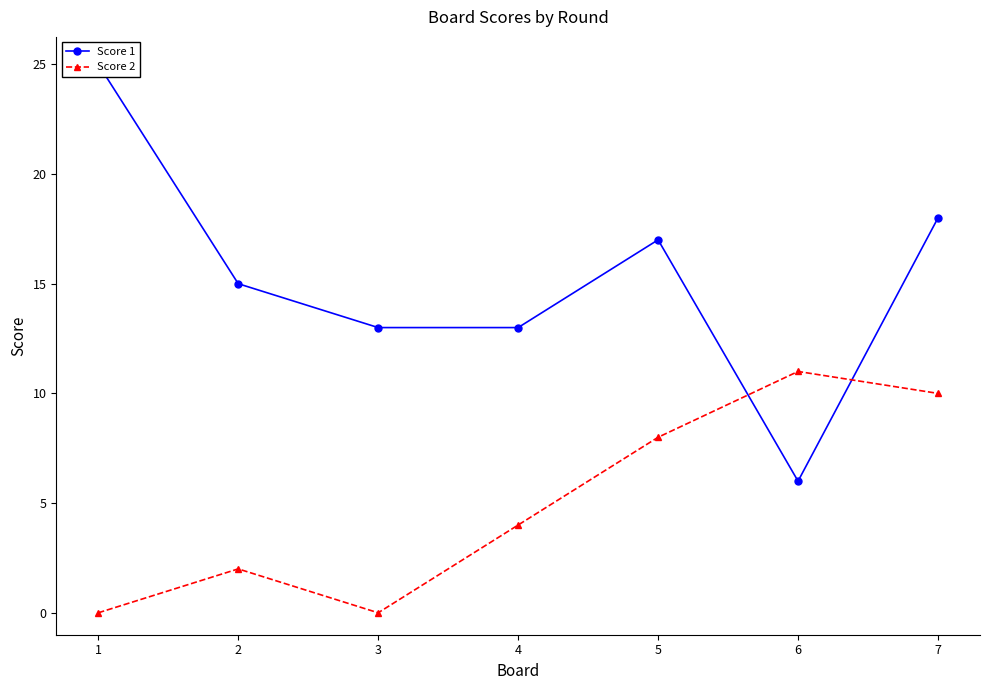

Is it true that Score 2 equals 0 at 3?

True